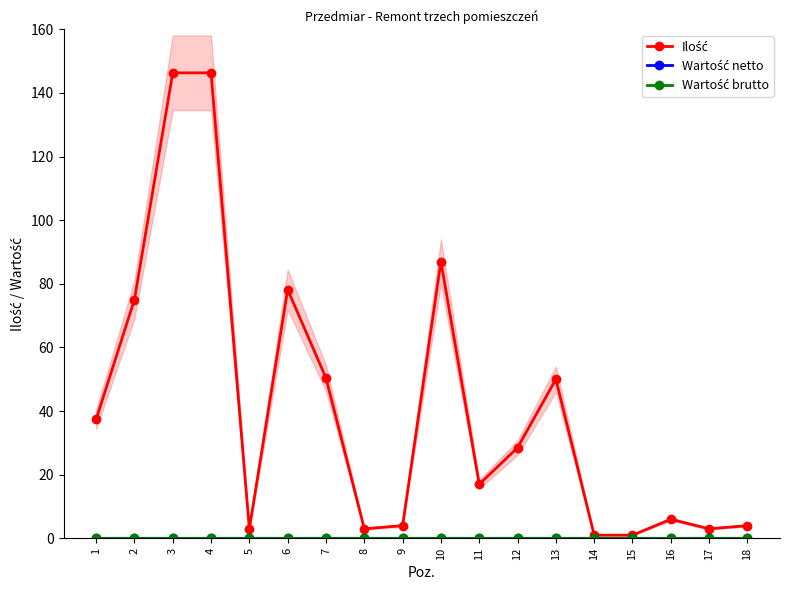

The value of Wartość brutto at 8 is 0.0. True or false?

True